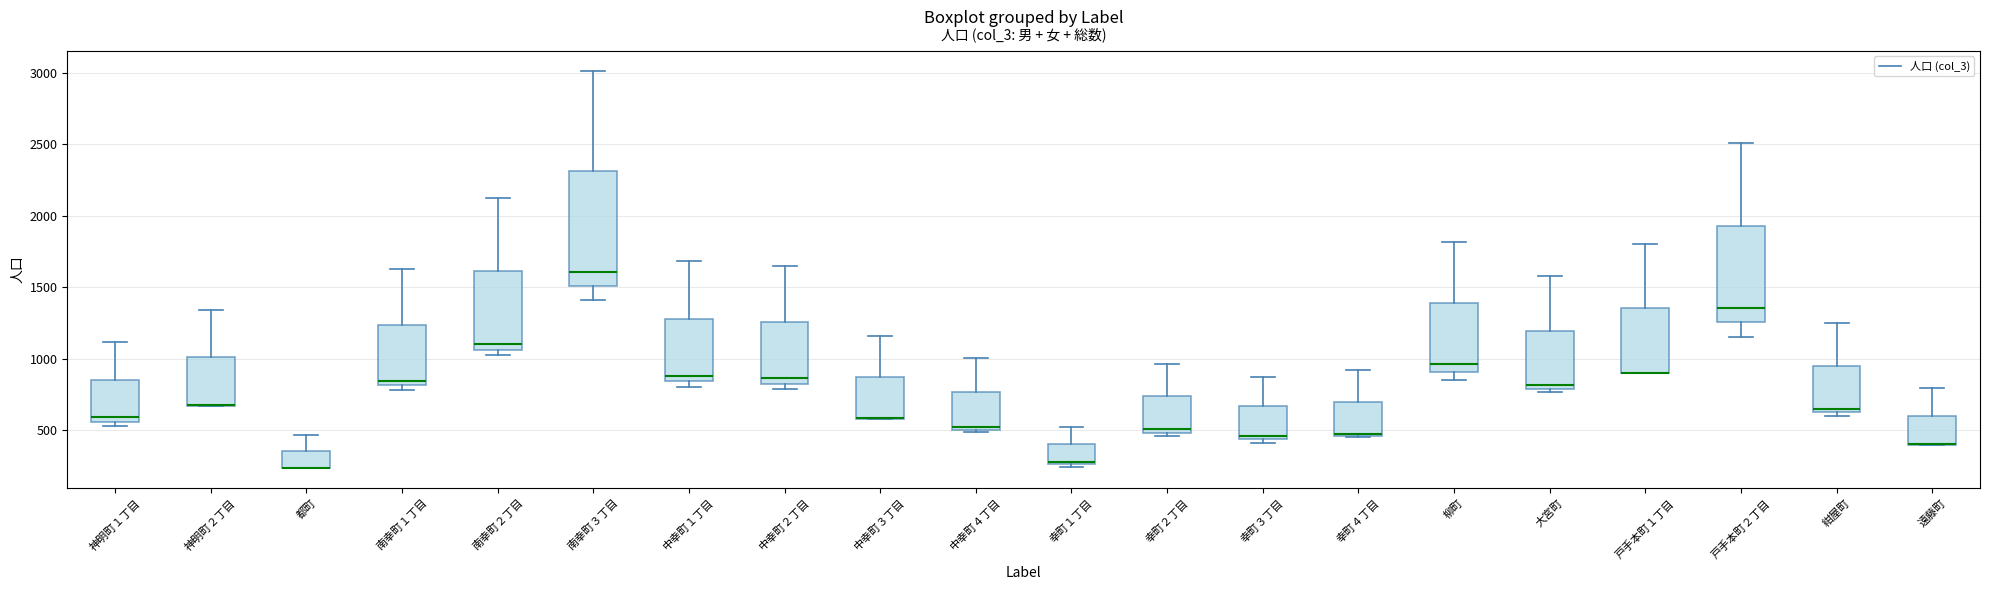

Where is the upper edge of the box for 遠藤町 on the y-axis? The values are not printed on the chart, so give them approximately, as read against the axis.

600